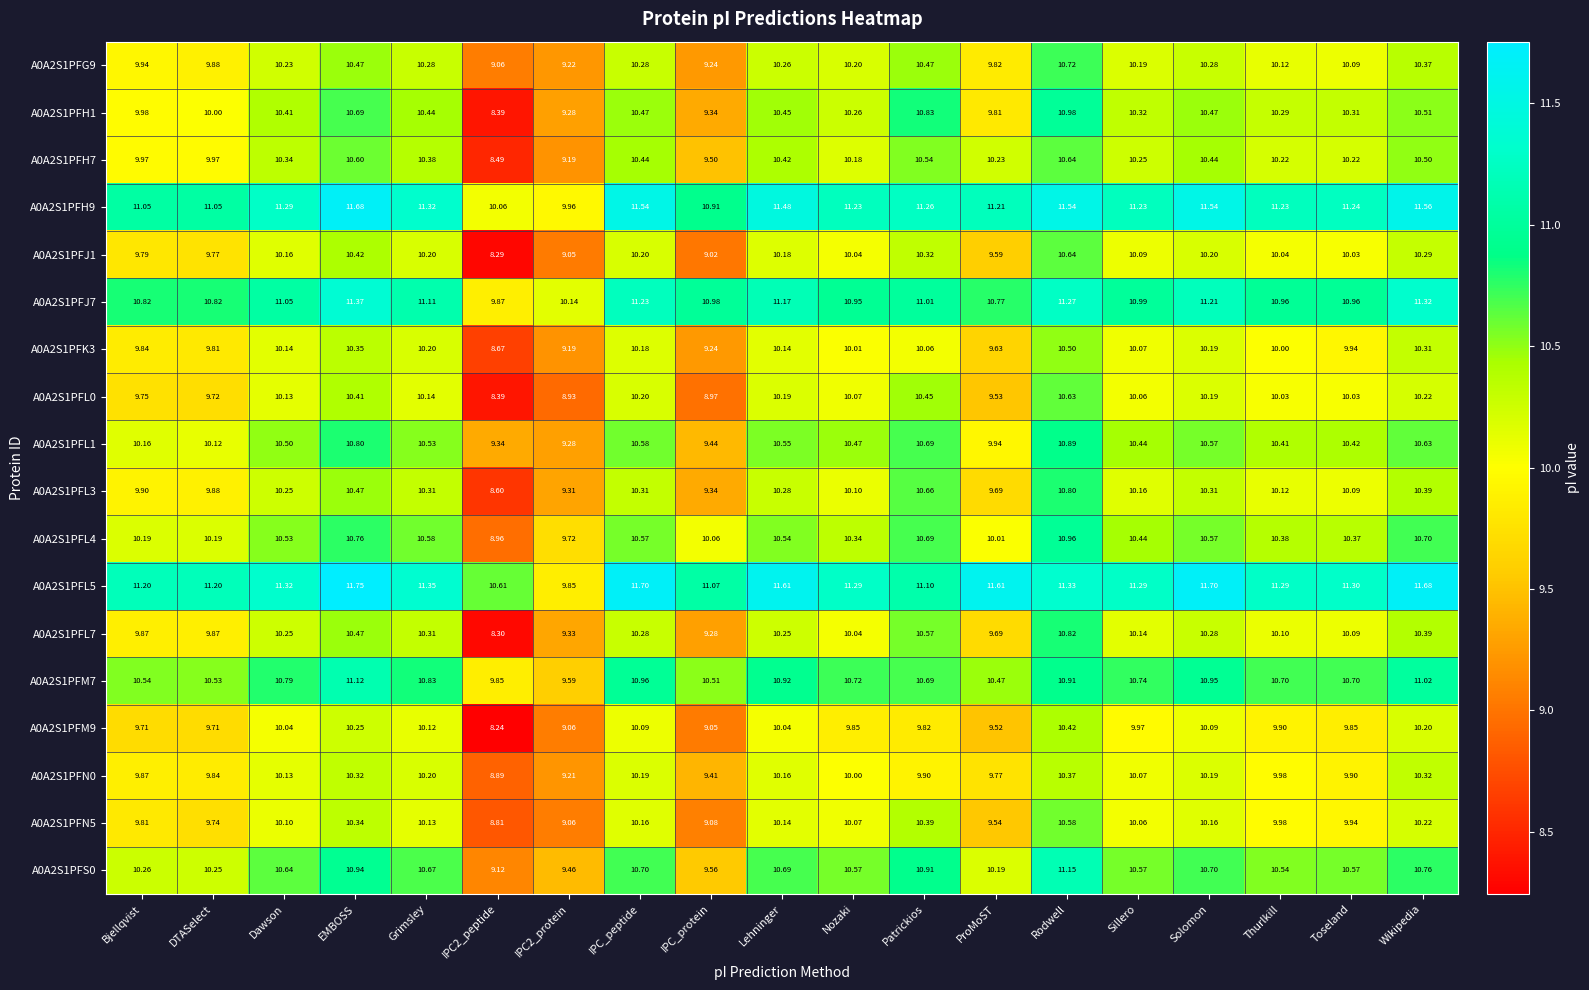

Where does the A0A2S1PFH7 series first go above 10?

Dawson